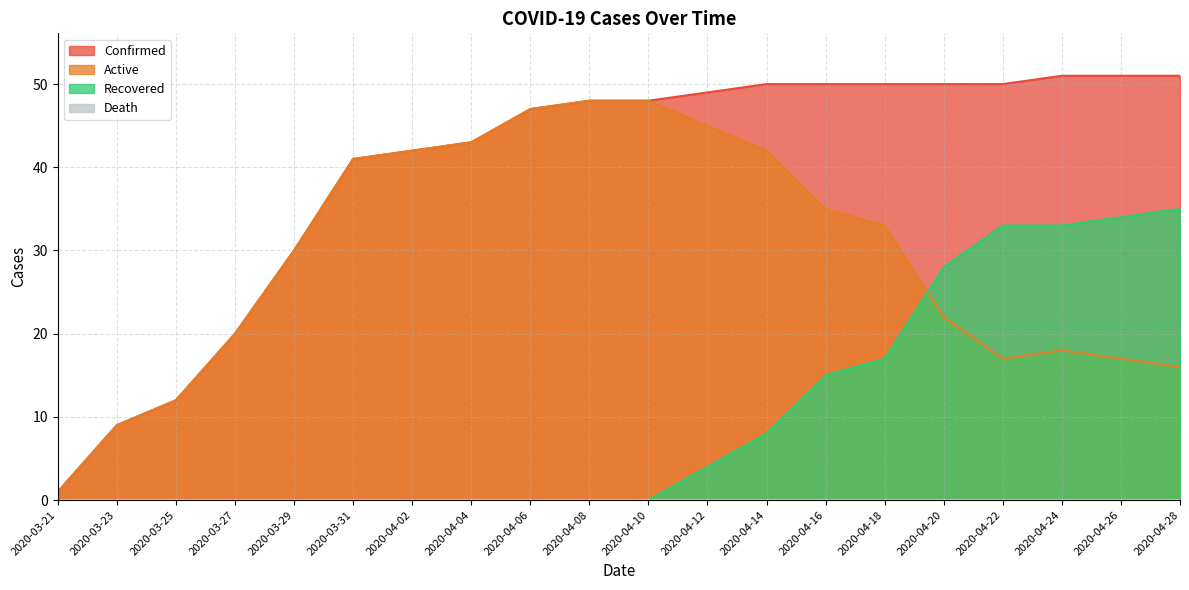

Between 2020-04-22 and 2020-05-20, which series saw the biggest shift?

Recovered